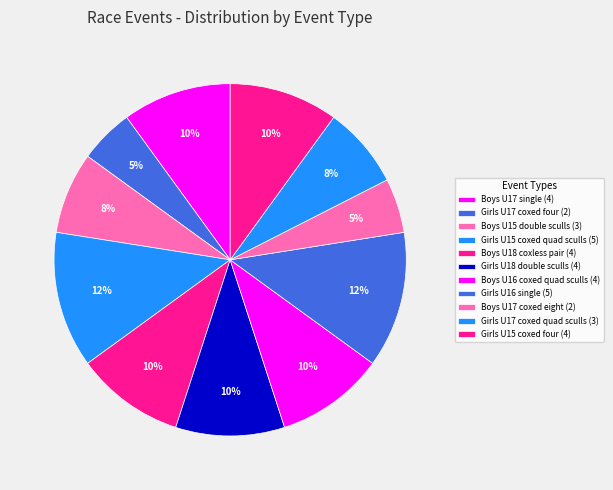

True or false: Boys U18 coxless pair accounts for 10% of the total.

True